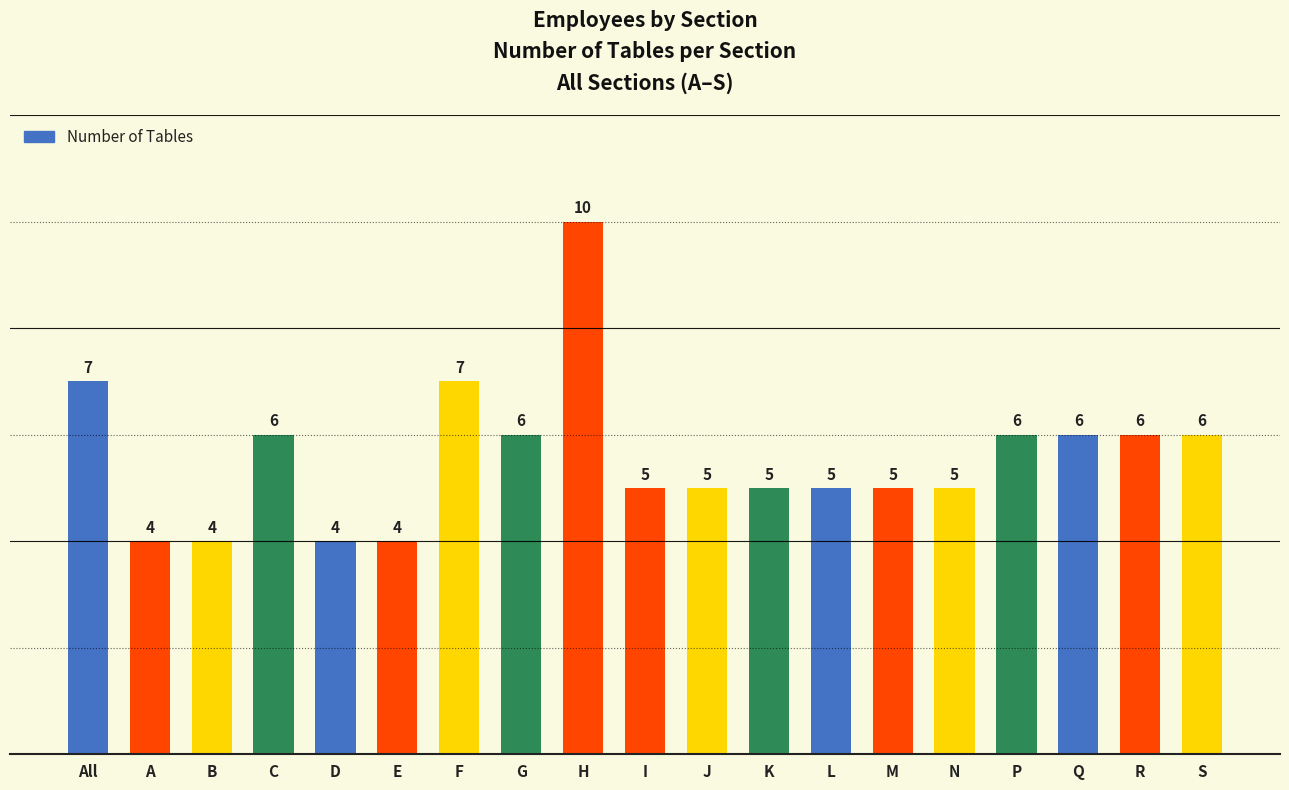

What is the greatest value displayed?

10